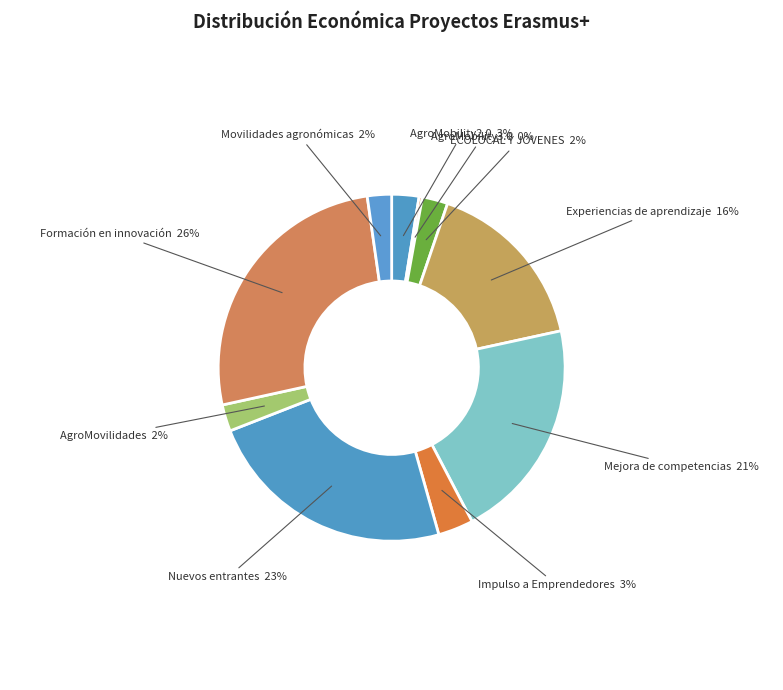

Count the number of slices in the pie.

10